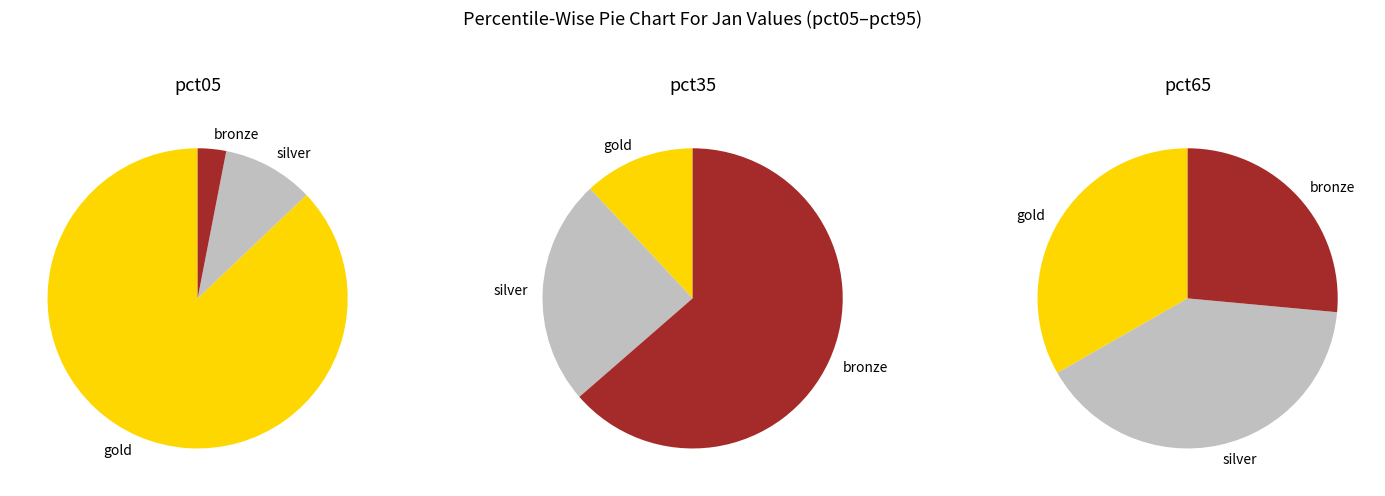

To the nearest percent, what is the difference between the largest and smallest slice percentages?

51%